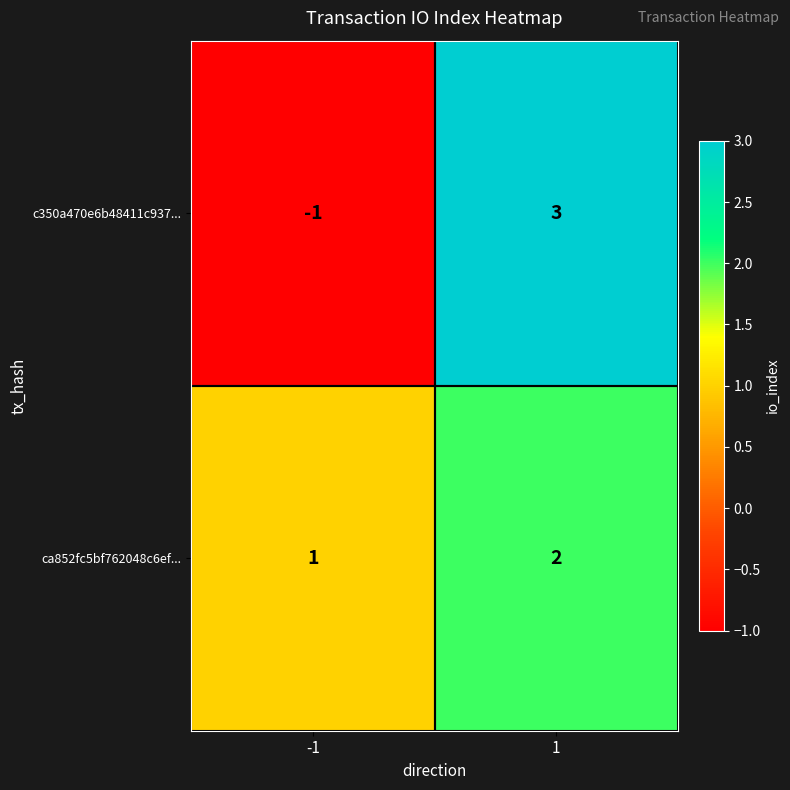

List the series in order of their overall mean, lowest first.

c350a470e6b48411c937..., ca852fc5bf762048c6ef...